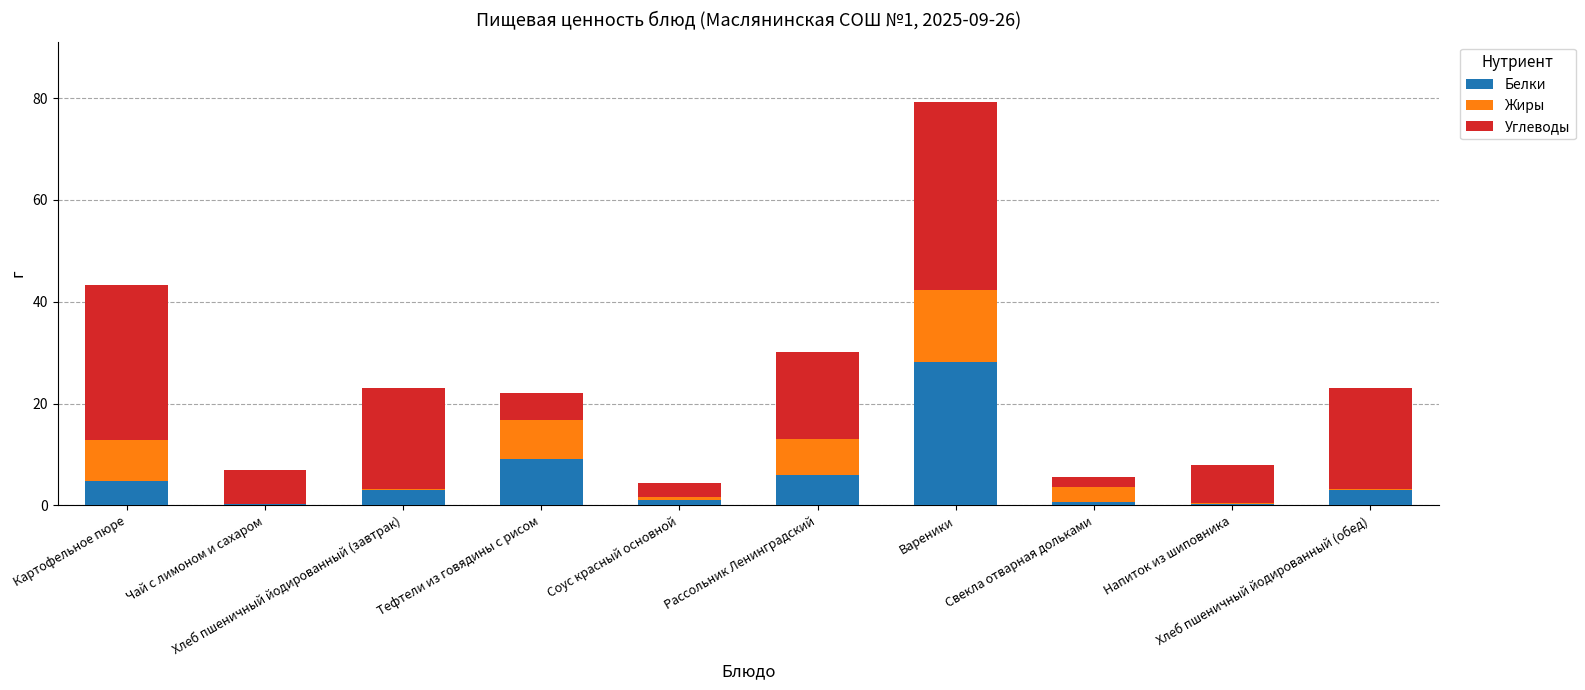

What is the maximum value for Белки?

28.2